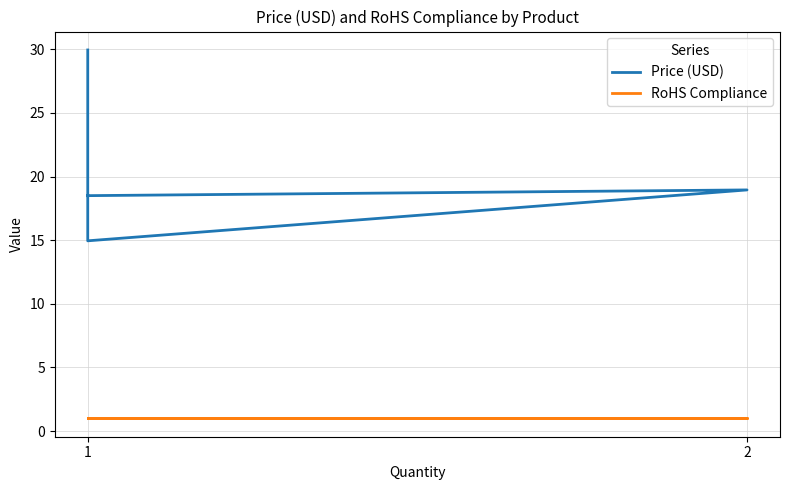

What is the value of the Price (USD) point at the 2nd from the left?

14.9